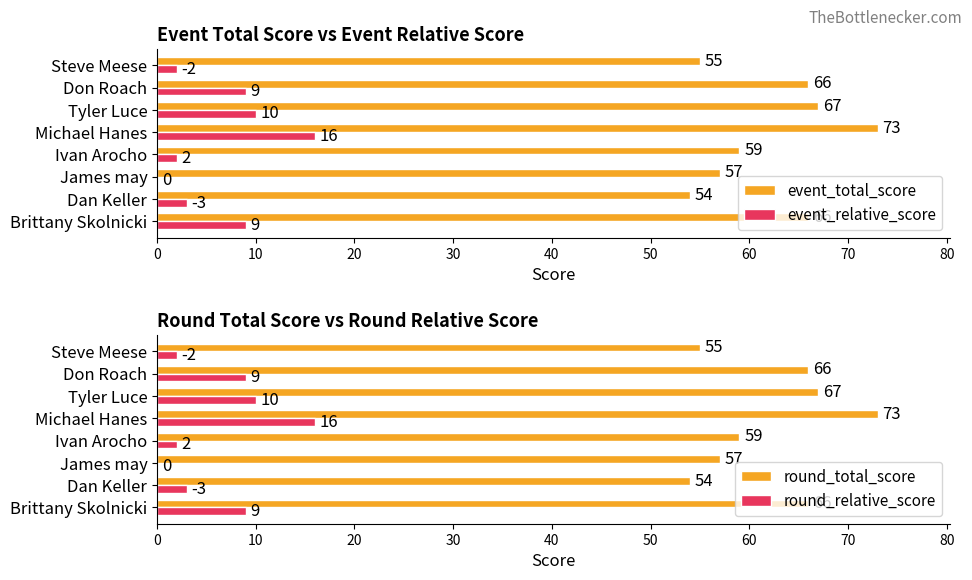

At which label does round_total_score reach its peak?

Michael Hanes